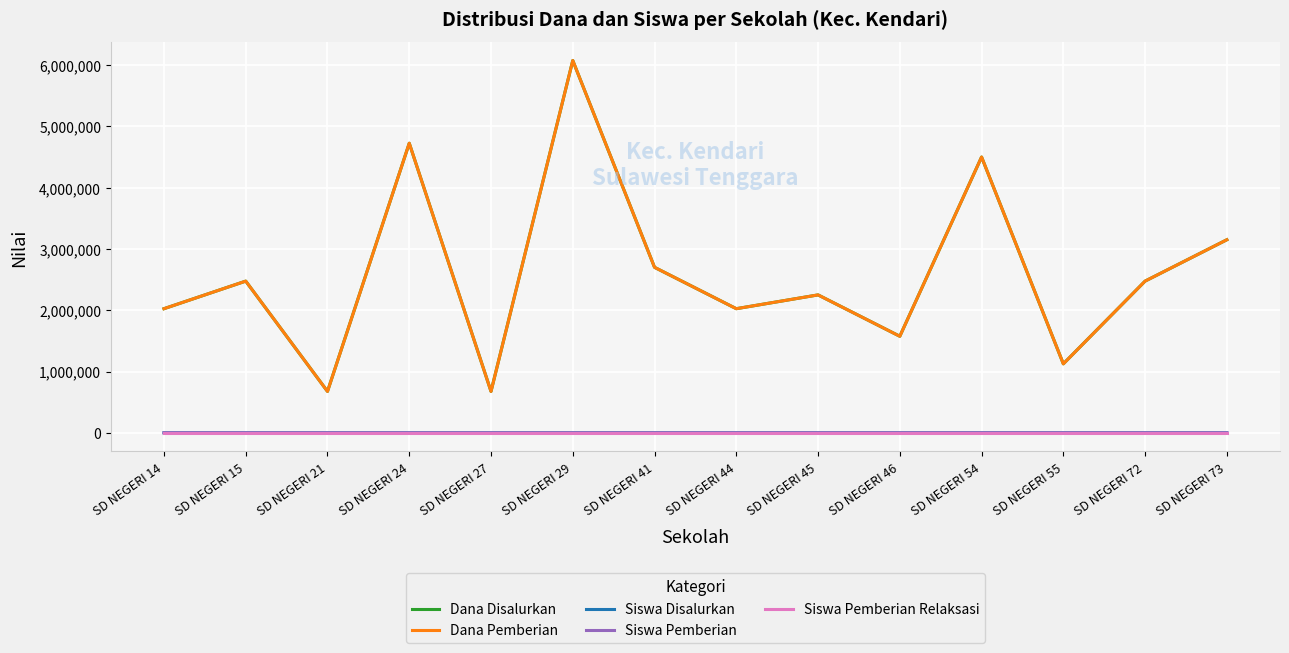

Rank the categories by Siswa Pemberian value from highest to lowest.

SD NEGERI 29, SD NEGERI 24, SD NEGERI 54, SD NEGERI 73, SD NEGERI 41, SD NEGERI 15, SD NEGERI 72, SD NEGERI 45, SD NEGERI 14, SD NEGERI 44, SD NEGERI 46, SD NEGERI 55, SD NEGERI 21, SD NEGERI 27